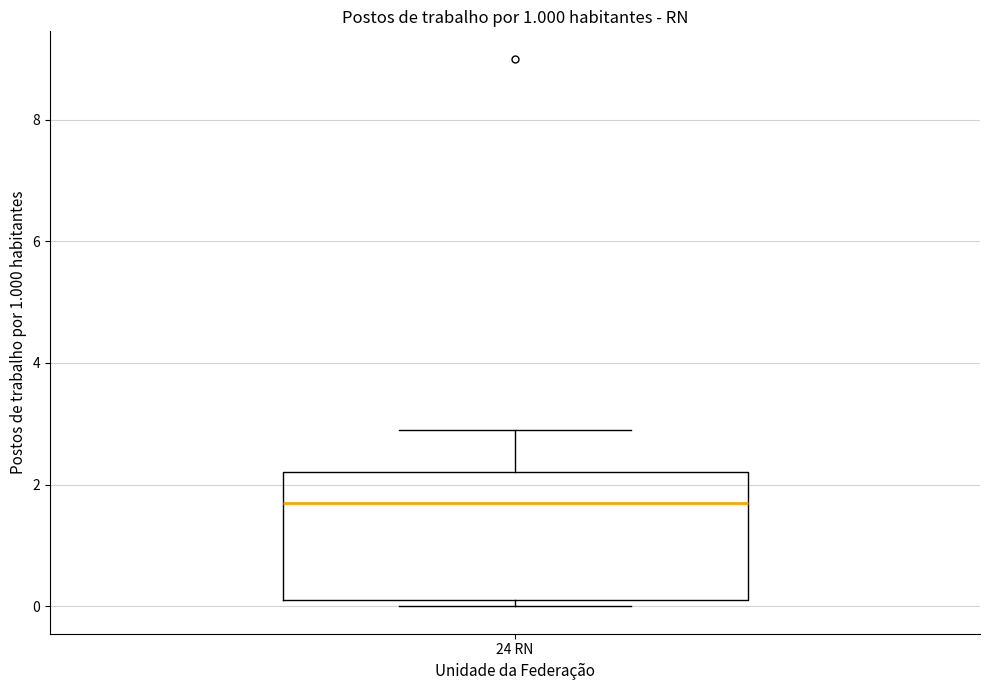

Read this box plot against the y-axis: the position of the median line, the range covered by the box, and the ends of both whiskers. The values are not printed on the chart, so give them approximately, as read against the axis.

median 1.8, box 0.2 to 2.2, whiskers 0.0 to 3.0